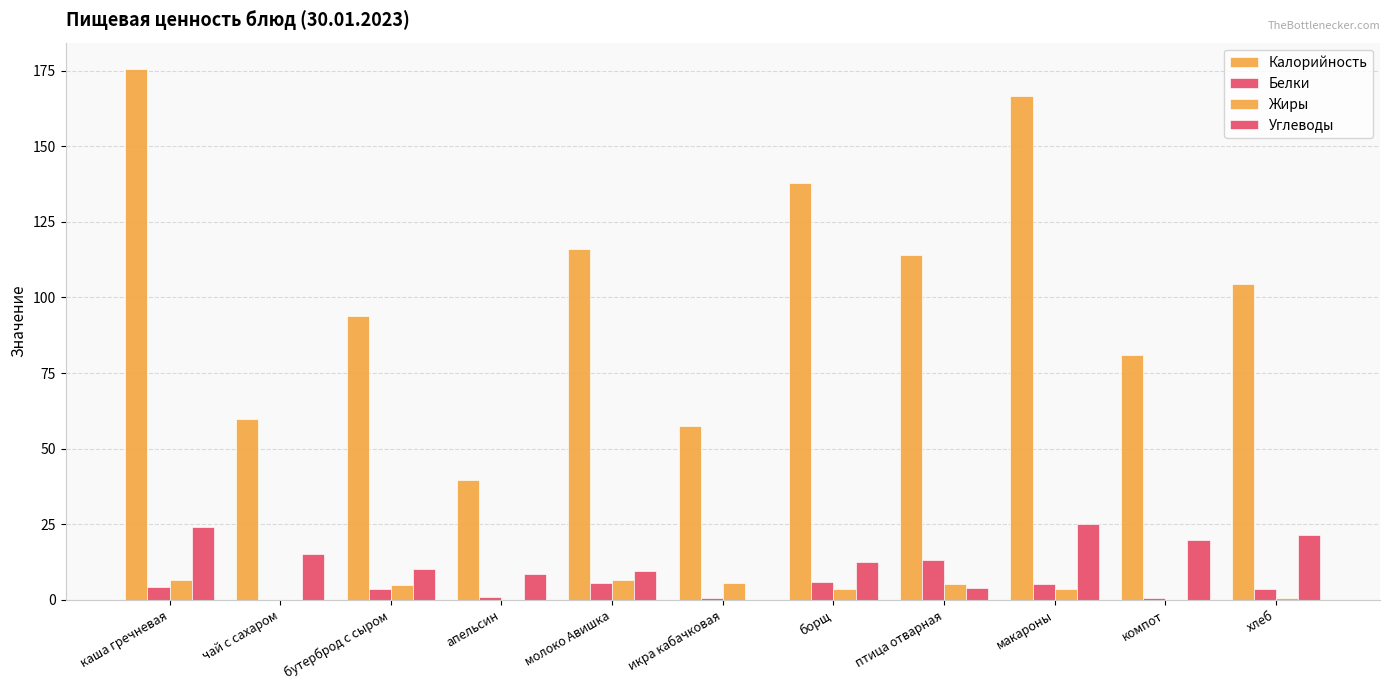

Which series has the widest spread of values?

Калорийность